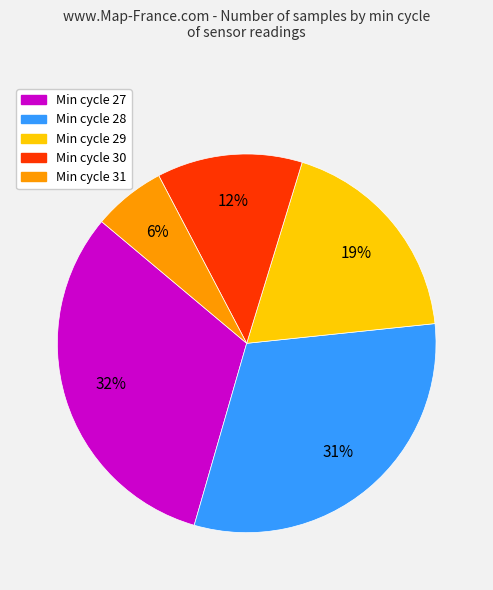

To the nearest percent, what is the average slice percentage?

20%